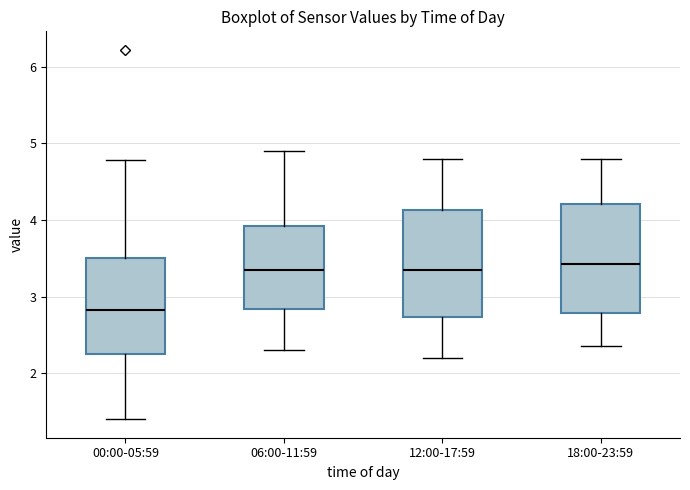

Reading left to right, read every box against the y-axis: the position of its median line, the range the box covers, and the ends of its whiskers. The values are not printed on the chart, so give them approximately, as read against the axis.

00:00-05:59: median 2.8, box 2.3 to 3.5, whiskers 1.4 to 4.8
06:00-11:59: median 3.4, box 2.8 to 3.9, whiskers 2.3 to 4.9
12:00-17:59: median 3.4, box 2.7 to 4.1, whiskers 2.2 to 4.8
18:00-23:59: median 3.4, box 2.8 to 4.2, whiskers 2.4 to 4.8